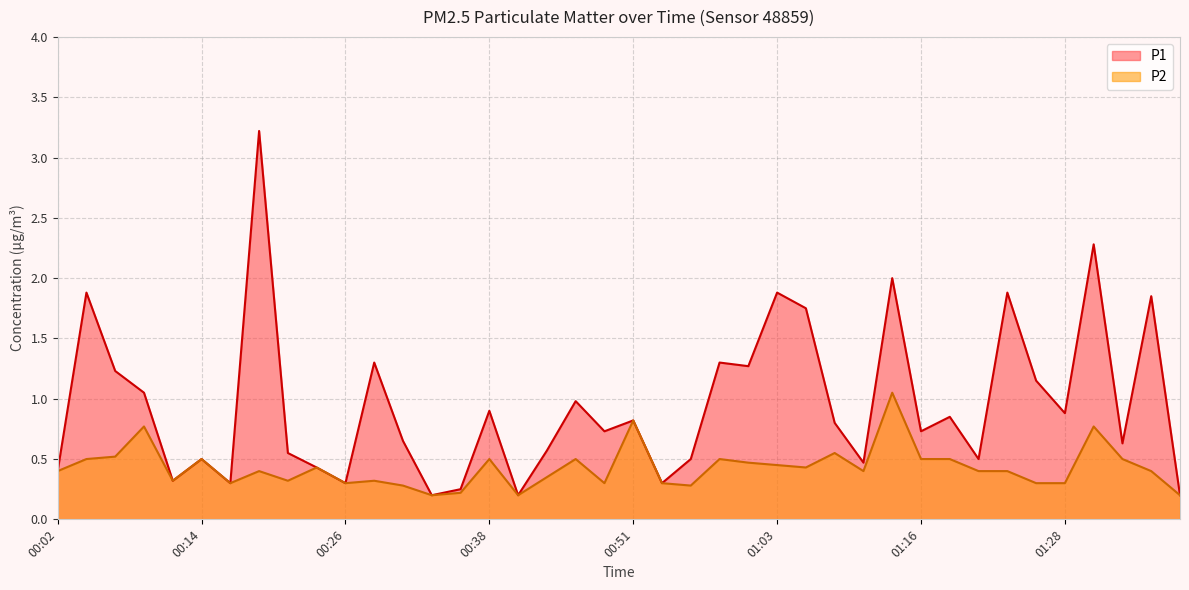

How many series are shown in this chart?

2